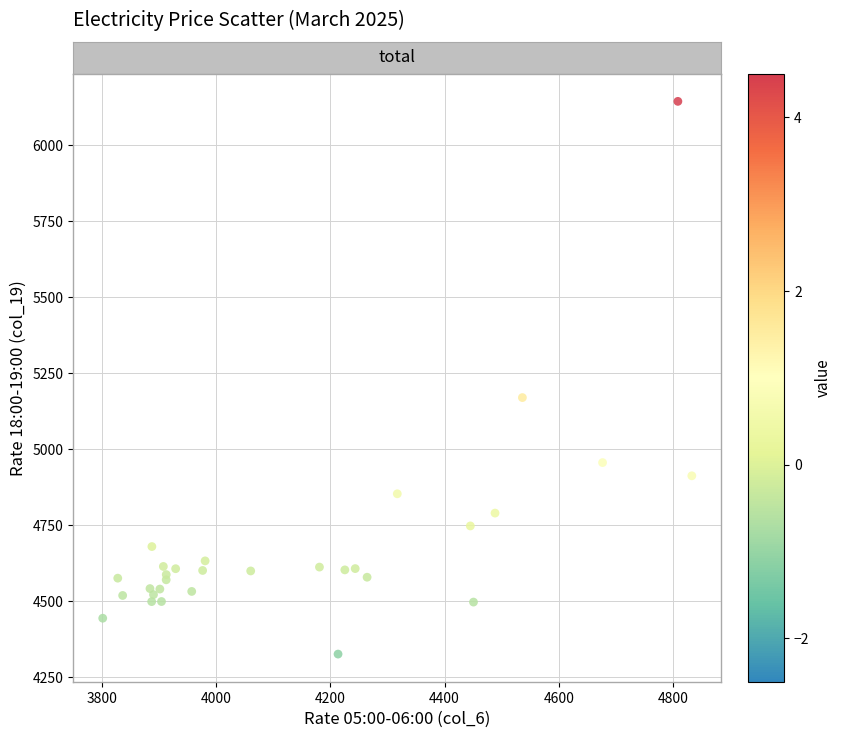

What Y value in the scatter plot is closest to 5234?

5169.7